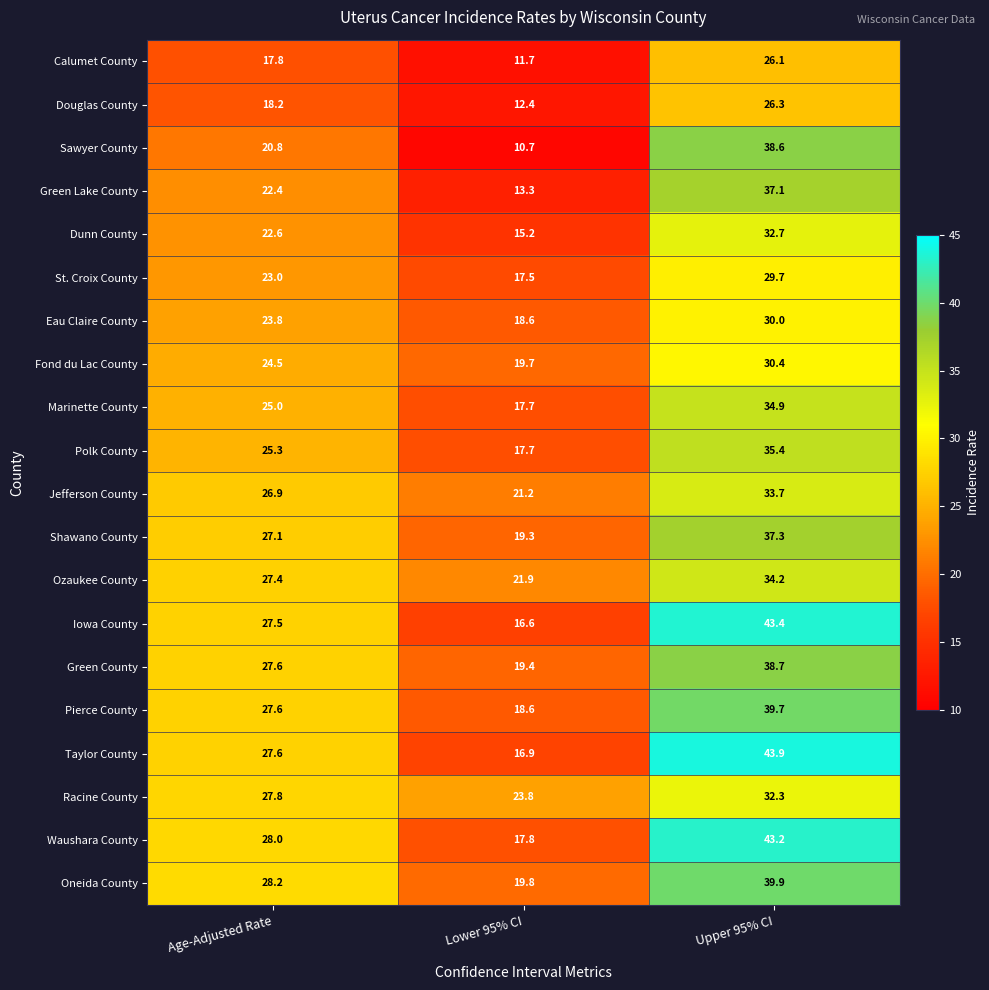

What is the difference between the maximum and minimum values in the Oneida County series?

20.1